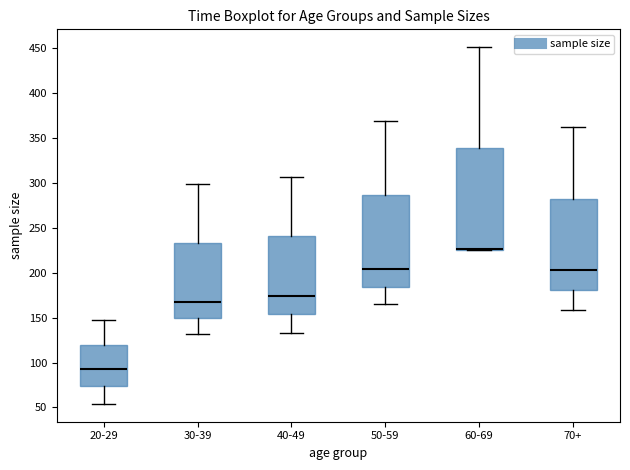

Reading left to right, transcribe this box plot: for each box, give where its median line is, the range the box spans, and where its two whiskers end, as read against the y-axis. The values are not printed on the chart, so give them approximately, as read against the axis.

20-29: median 95, box 75 to 120, whiskers 55 to 145
30-39: median 165, box 150 to 235, whiskers 130 to 300
40-49: median 175, box 155 to 240, whiskers 135 to 305
50-59: median 205, box 185 to 285, whiskers 165 to 370
60-69: median 225 (drawn on the box's lower edge), box 225 to 340, whiskers 225 to 450
70+: median 205, box 180 to 285, whiskers 160 to 360